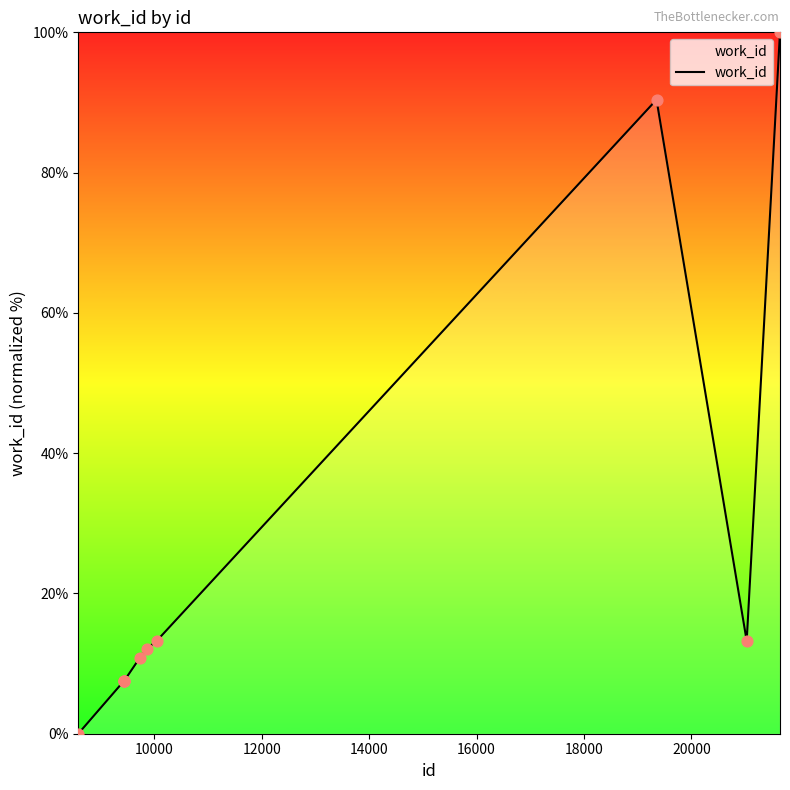

What is the difference between the maximum and minimum values?

100.0